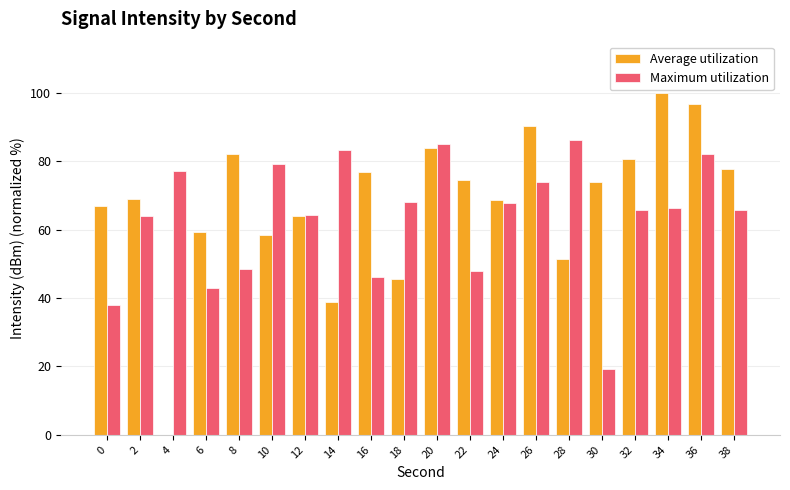

Count the number of categories in the chart.

20